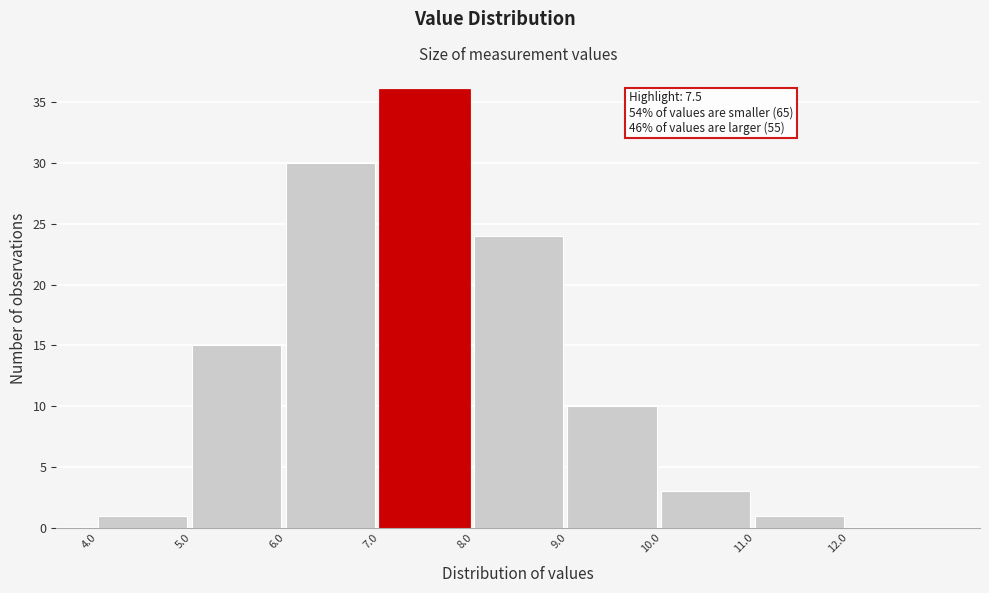

Over which range of the x-axis is the bar tallest?

7 to 8